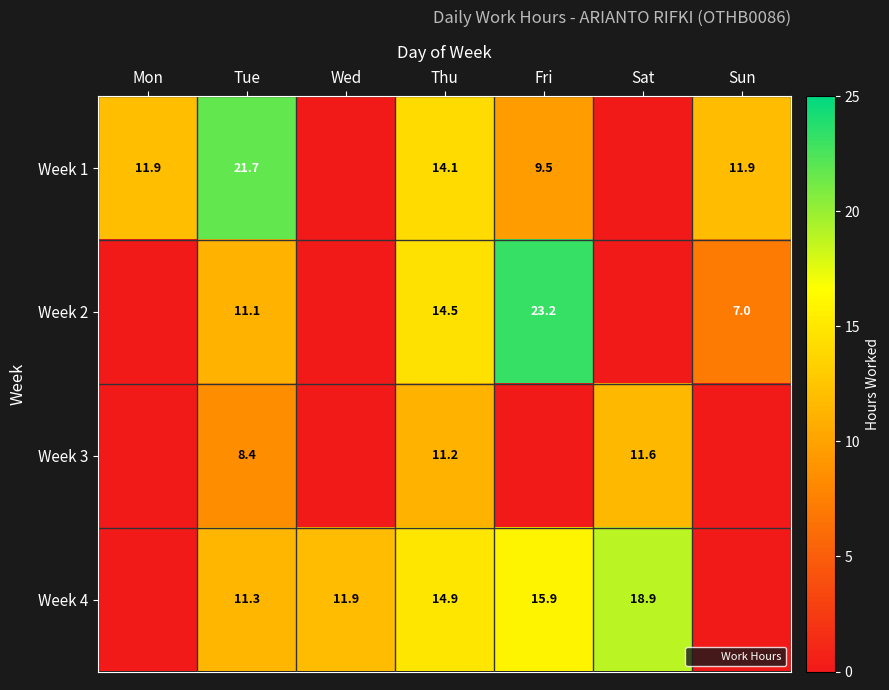

The value of Week 3 at Tue is 8.4. True or false?

True